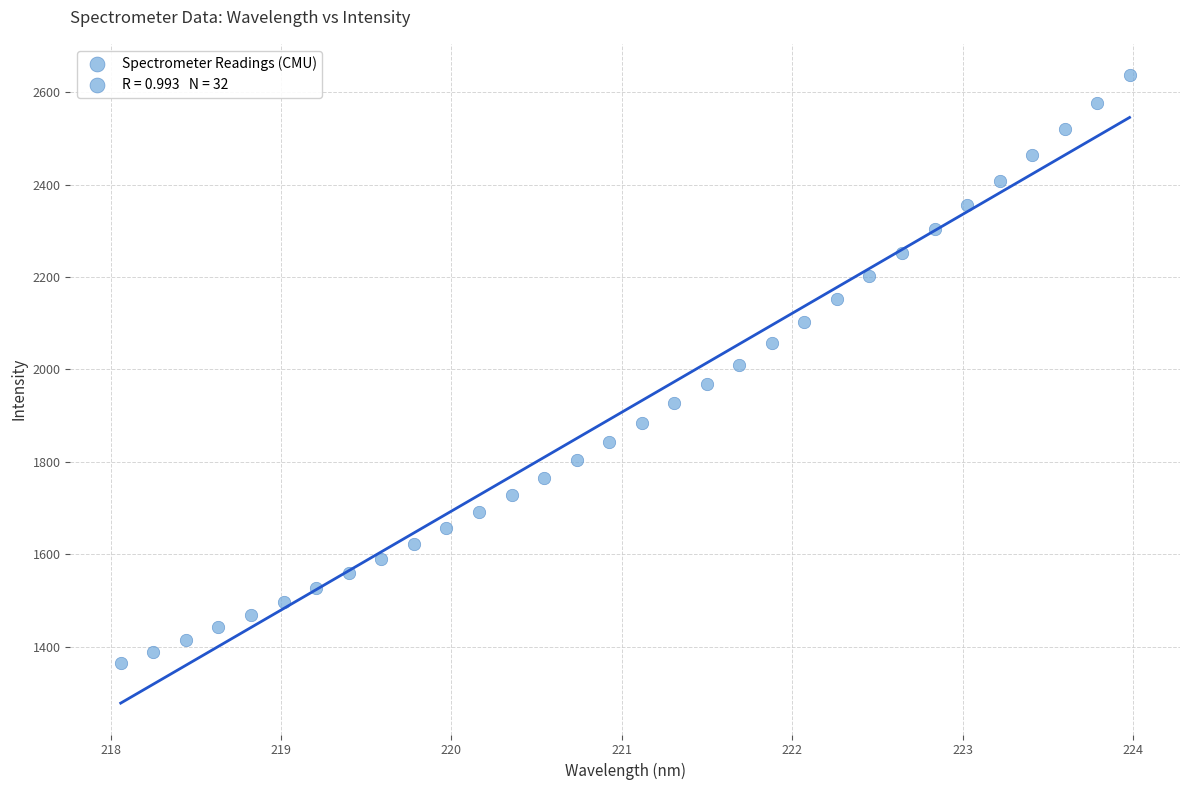

What is the range of Y values (max minus min)?

1272.6